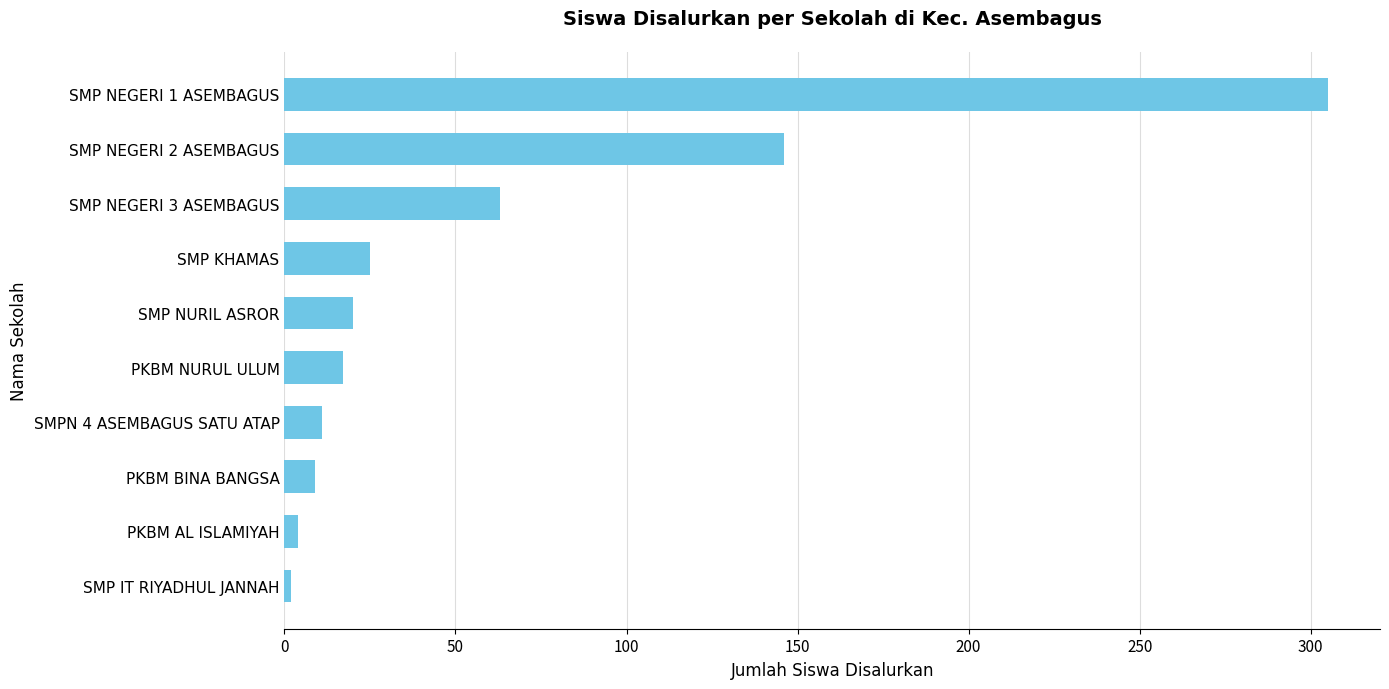

Which has a higher value, PKBM BINA BANGSA or SMP IT RIYADHUL JANNAH?

PKBM BINA BANGSA